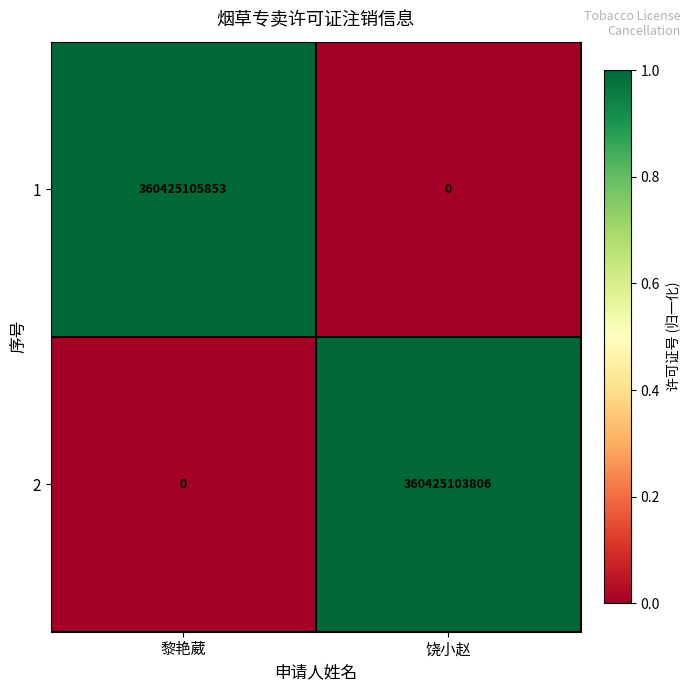

Which label corresponds to the largest value in the chart?

黎艳葳